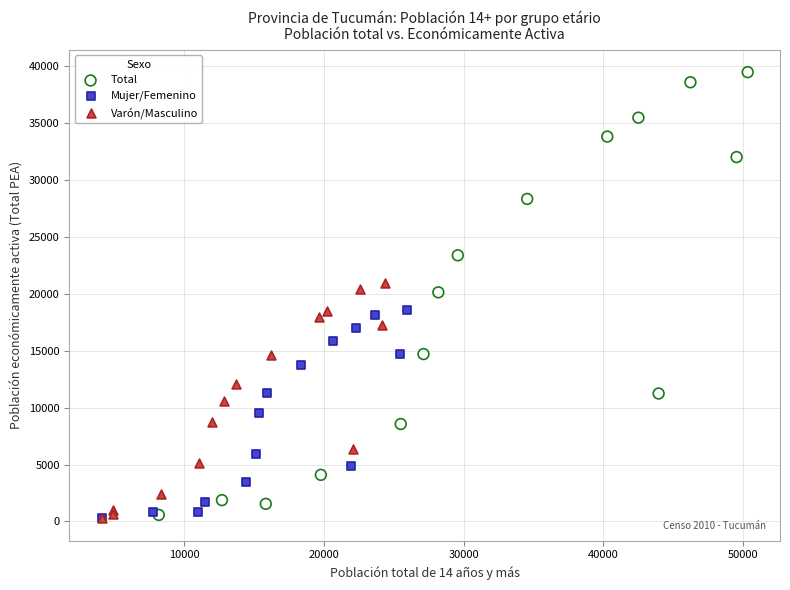

What are all the series names shown in the legend?

Total, Mujer/Femenino, Varón/Masculino